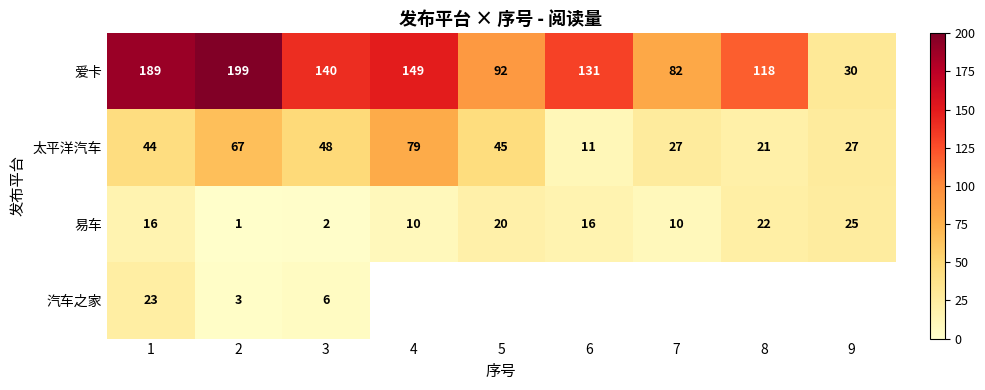

Is it true that 太平洋汽车 equals 27 at 7?

True